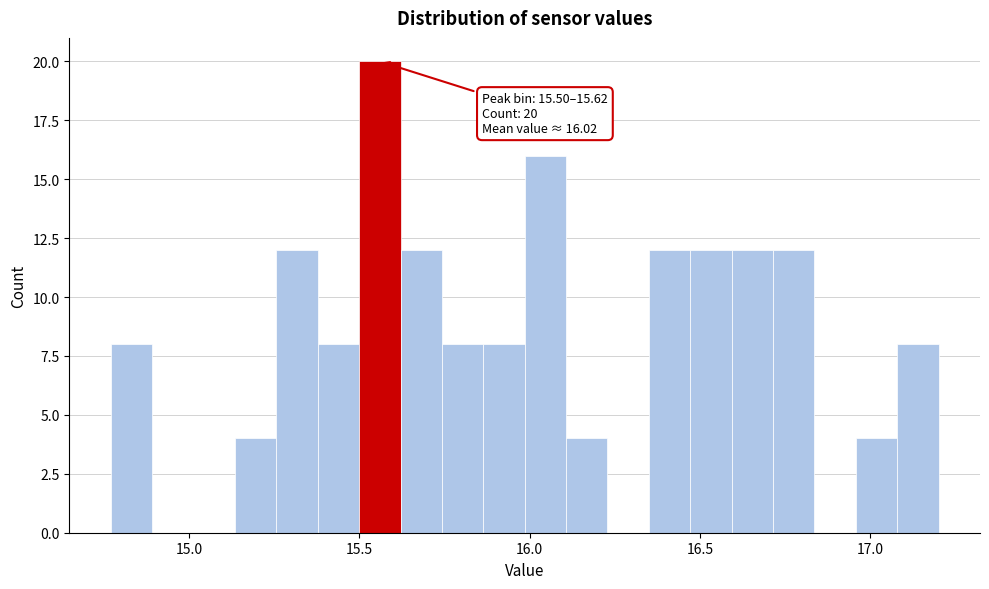

Around what value on the x-axis is the tallest bar? Give the approximate position of its centre, as read against the axis.

15.55